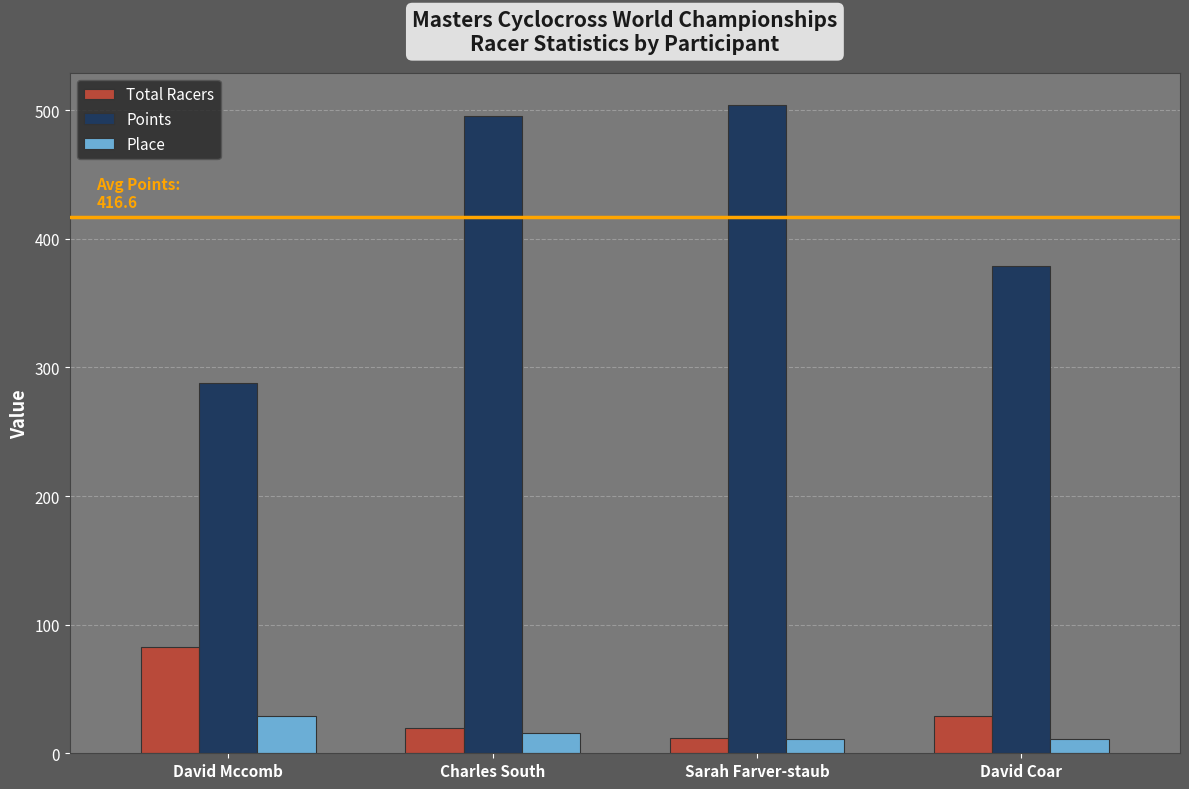

Count the Place values in the range 11 to 29.

4